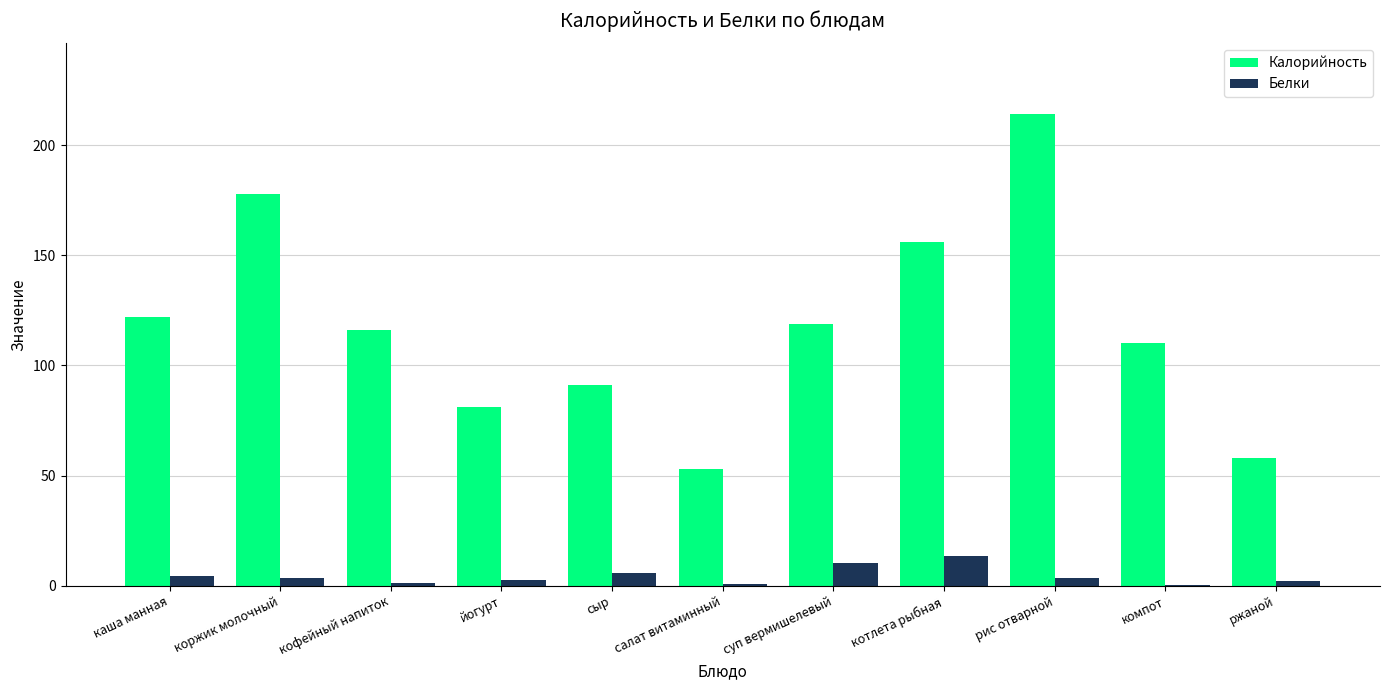

Does the chart contain stacked bars?

No